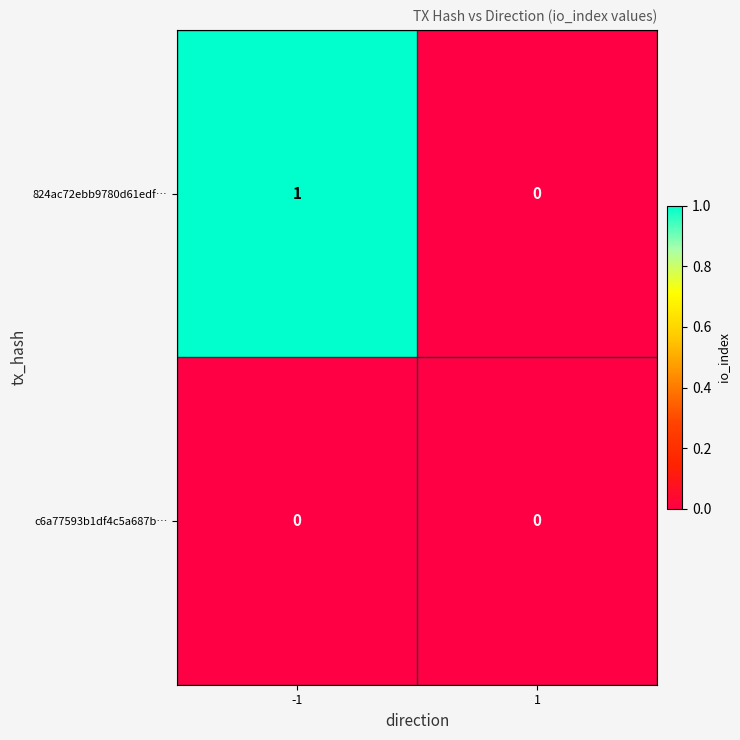

Rank the series by their maximum value, from highest to lowest.

824ac72ebb9780d61edf…, c6a77593b1df4c5a687b…